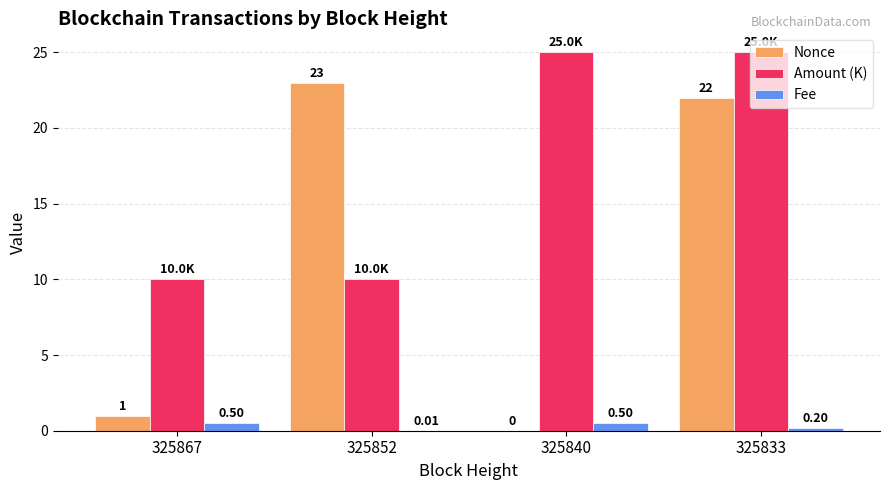

How many distinct data groups are displayed?

3